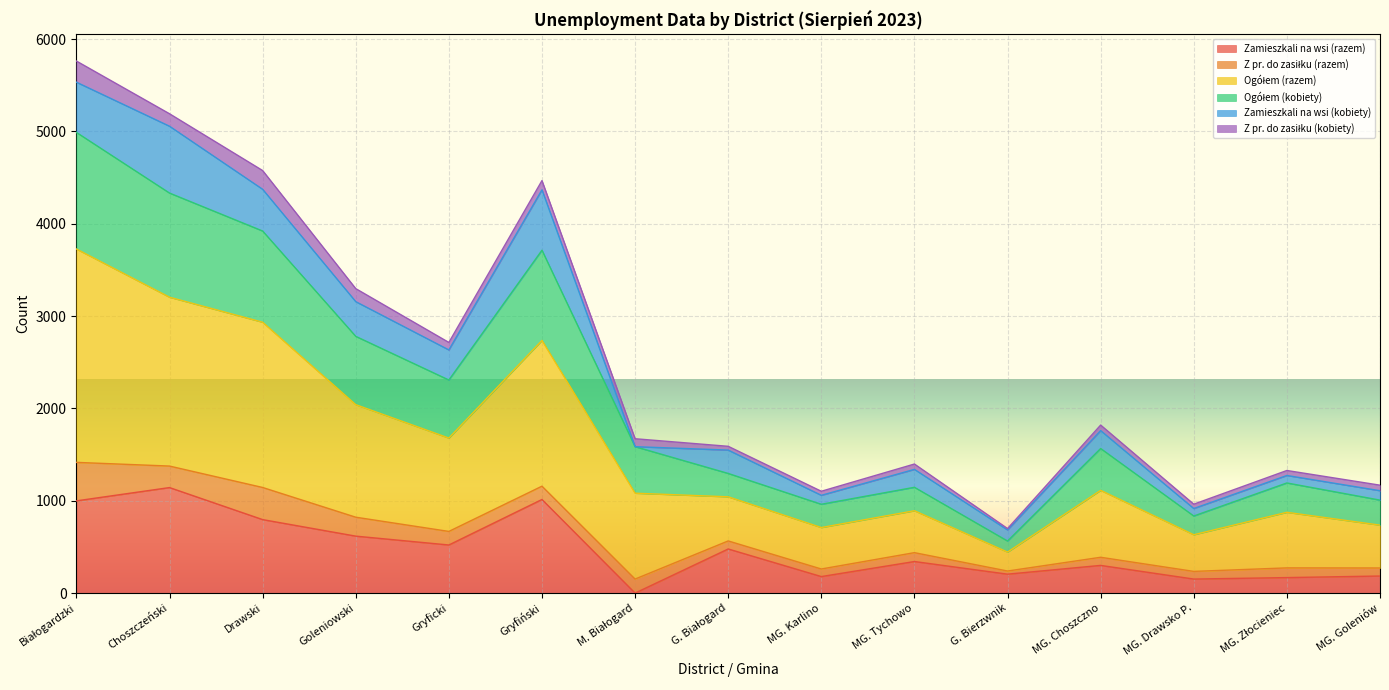

True or false: Ogółem (kobiety) and Zamieszkali na wsi (razem) intersect in this chart.

False